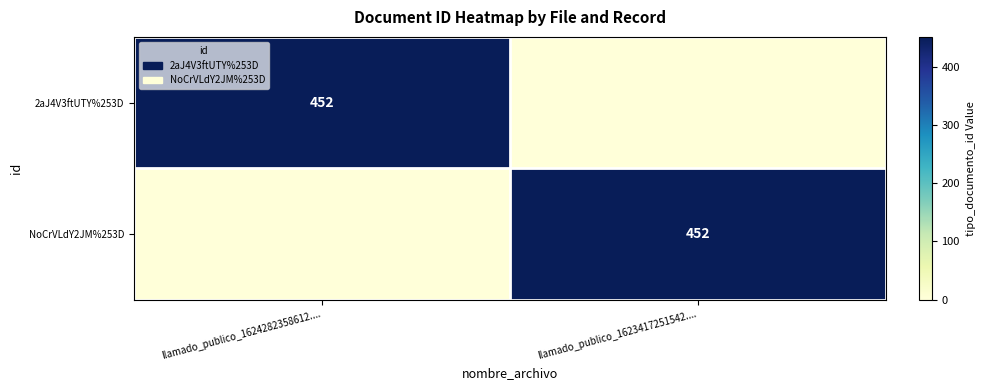

True or false: NoCrVLdY2JM%253D has a value of 452 at llamado_publico_1623417251542.....

True